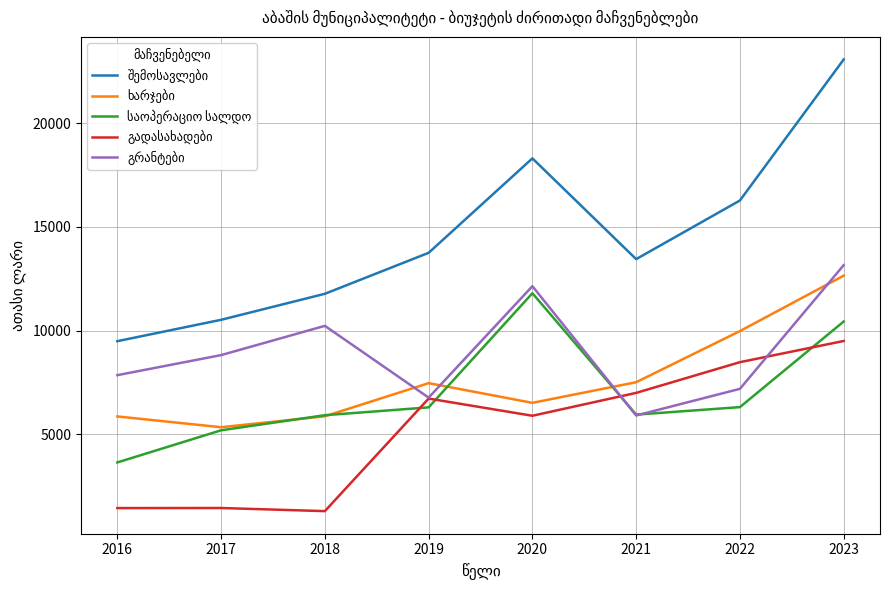

Which label corresponds to the largest value in the chart?

2023